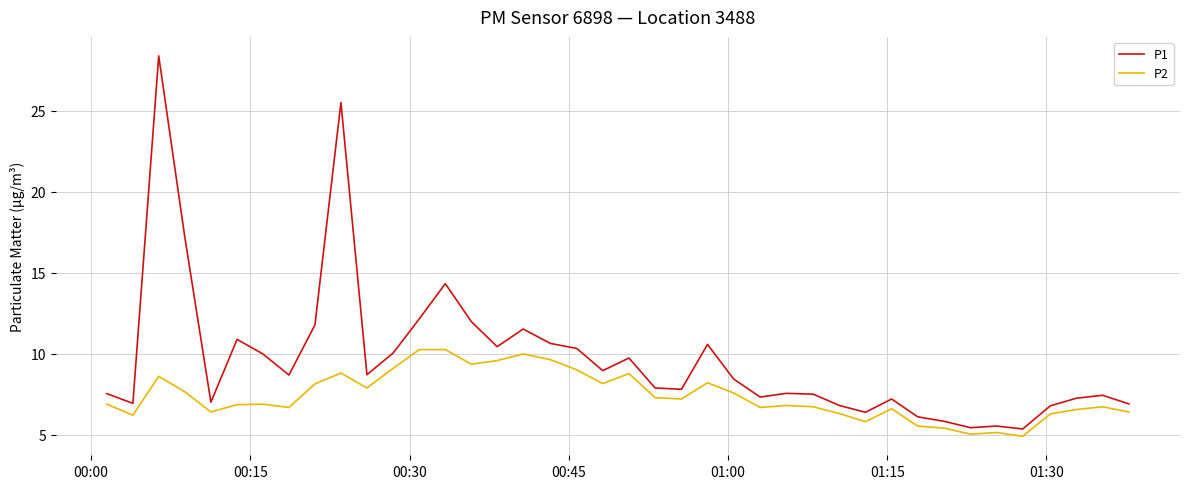

What is the maximum value shown in the chart?

28.4